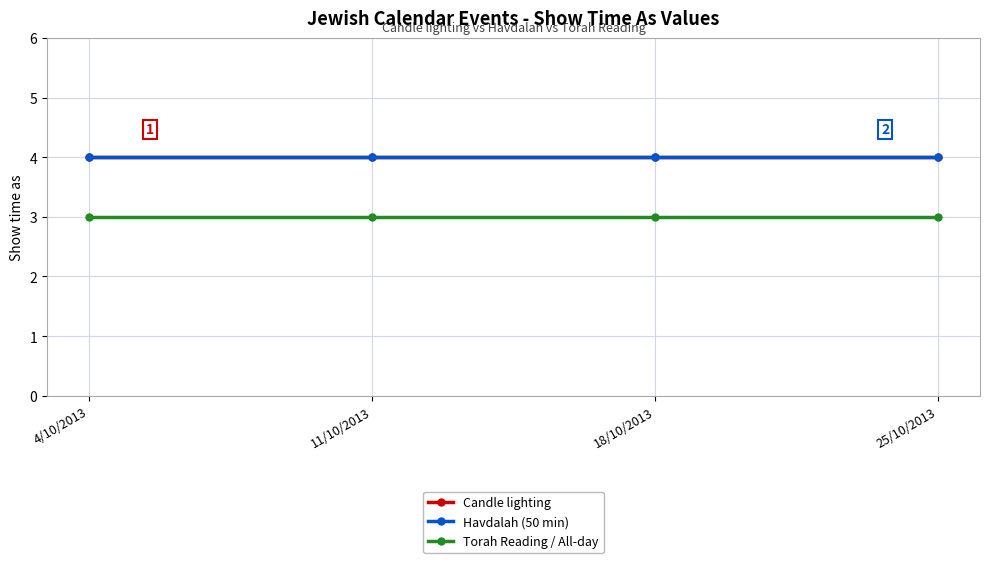

The value of Havdalah (50 min) at 25/10/2013 is 1. True or false?

False